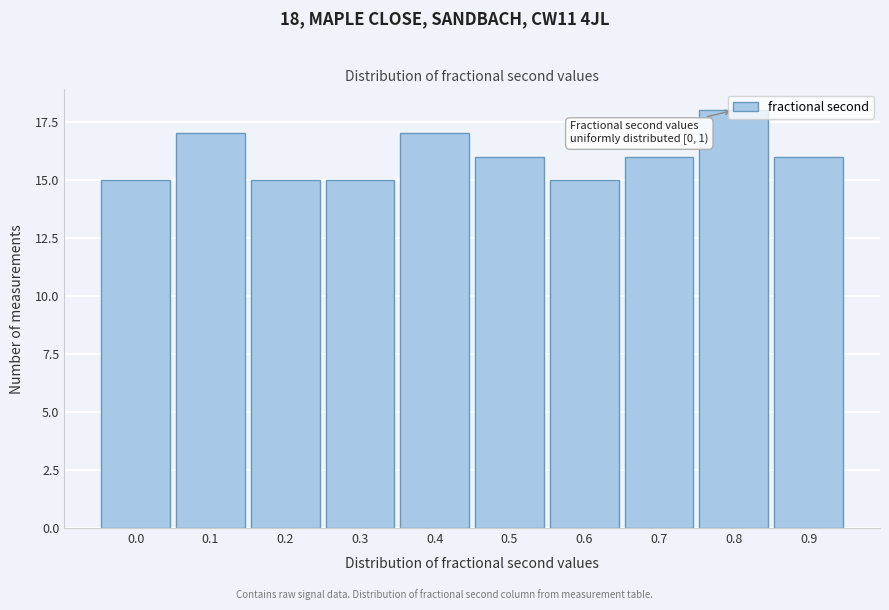

What is the difference between the maximum and second lowest values?

3